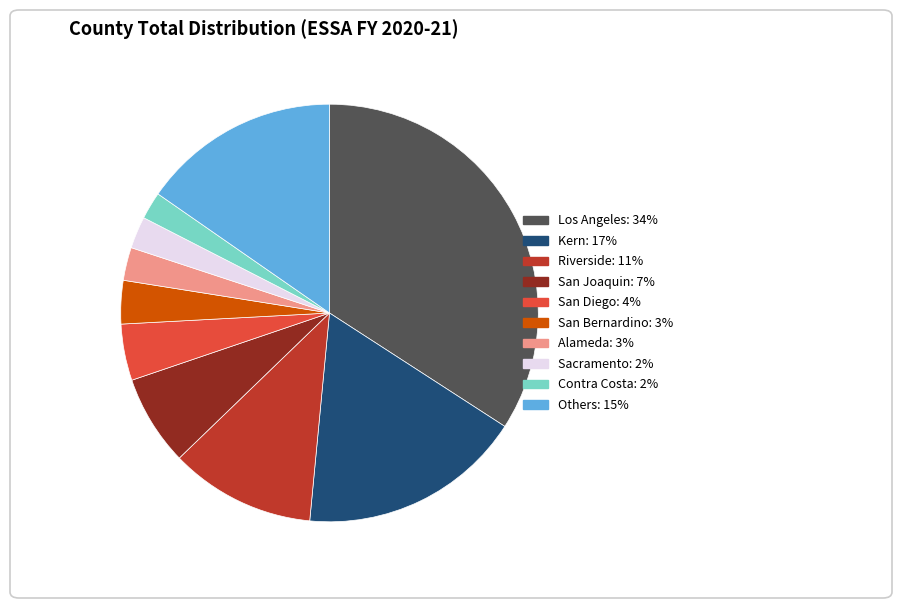

Do Contra Costa: 2% and Sacramento: 2% together represent more than half of the pie?

No